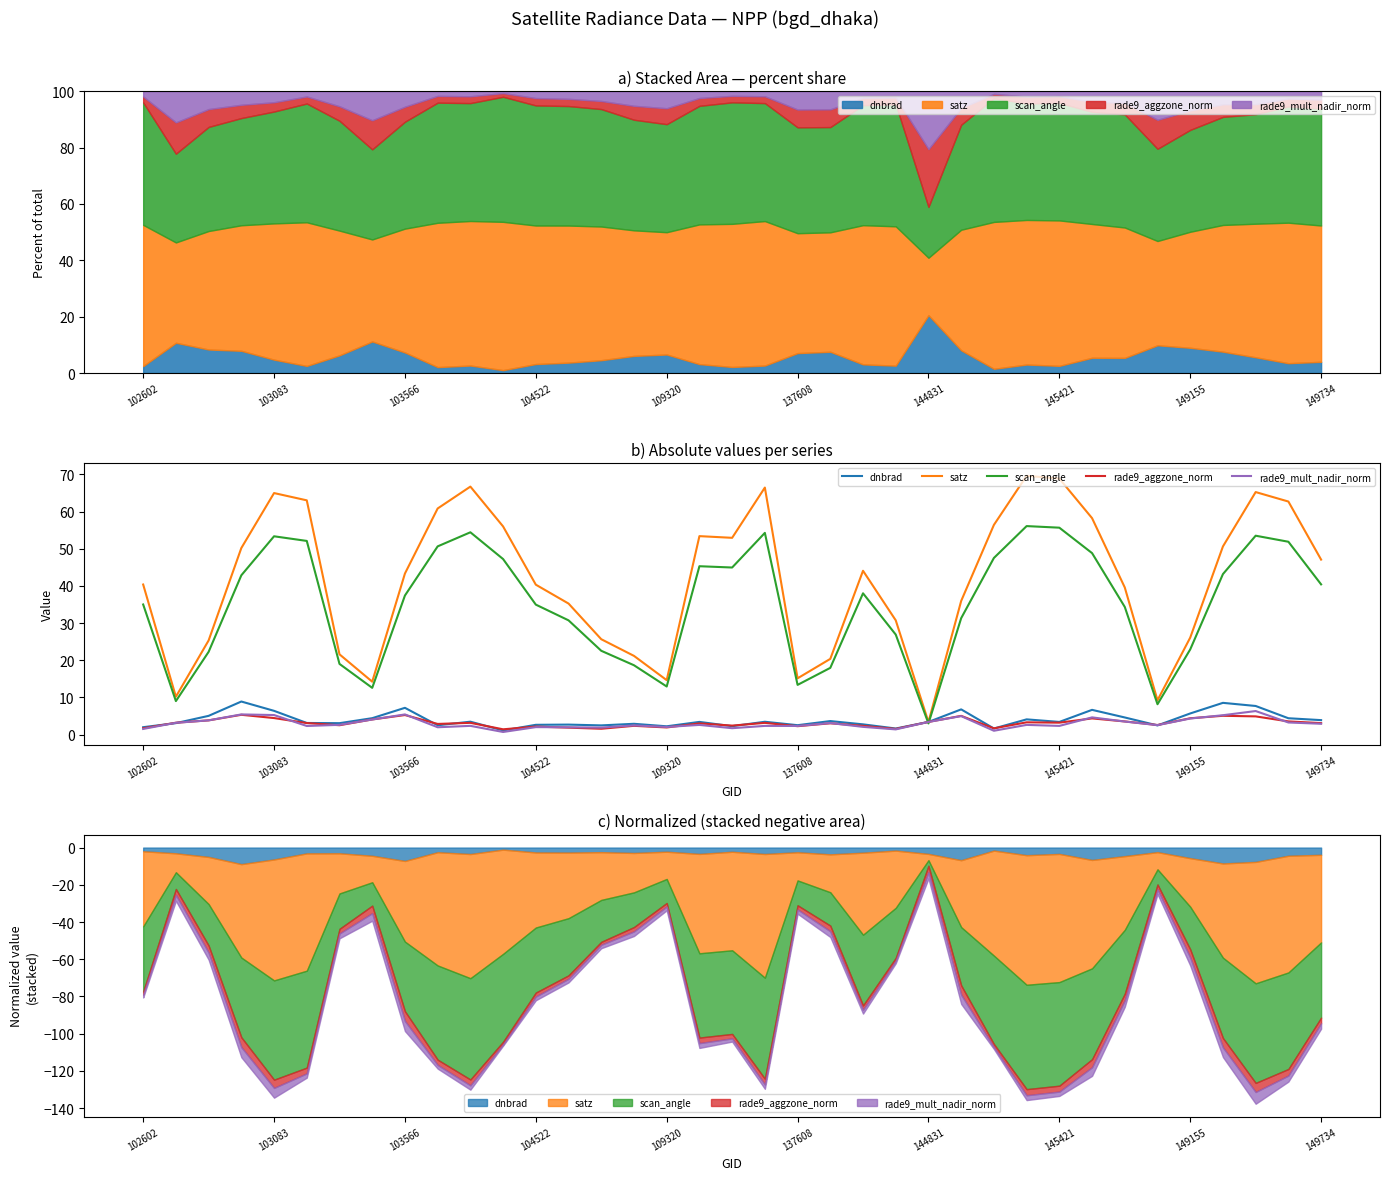

What is the difference between the second highest and minimum values in the dnbrad series?

7.4